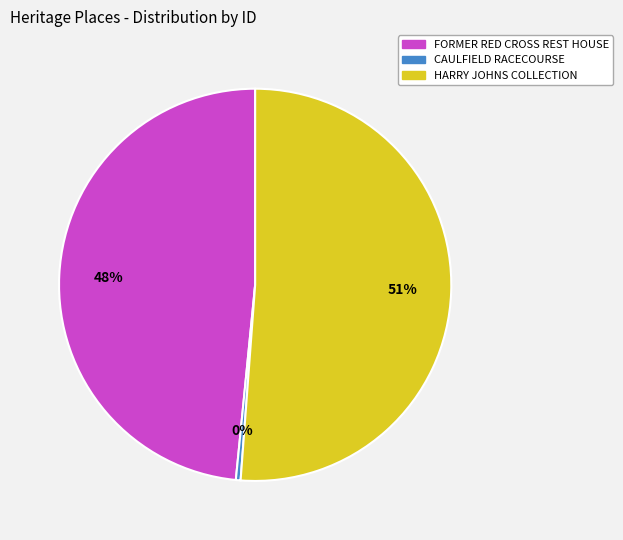

True or false: HARRY JOHNS COLLECTION accounts for 59% of the total.

False